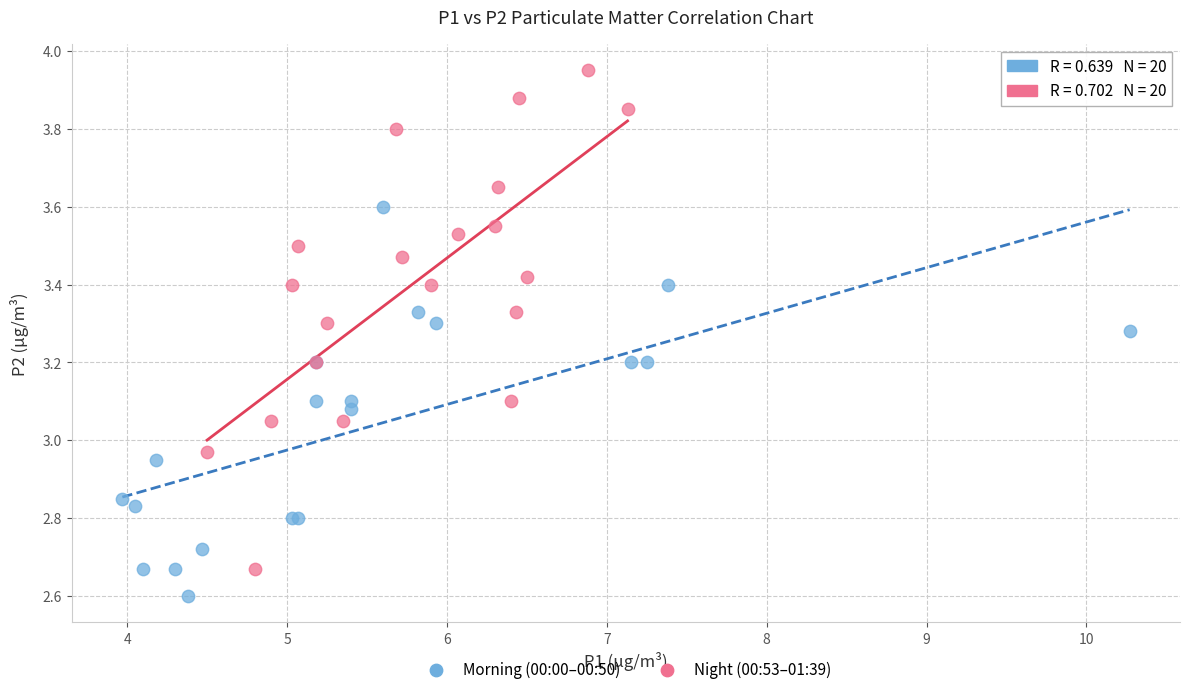

Which series reaches the minimum Y coordinate?

Morning (00:00–00:50)